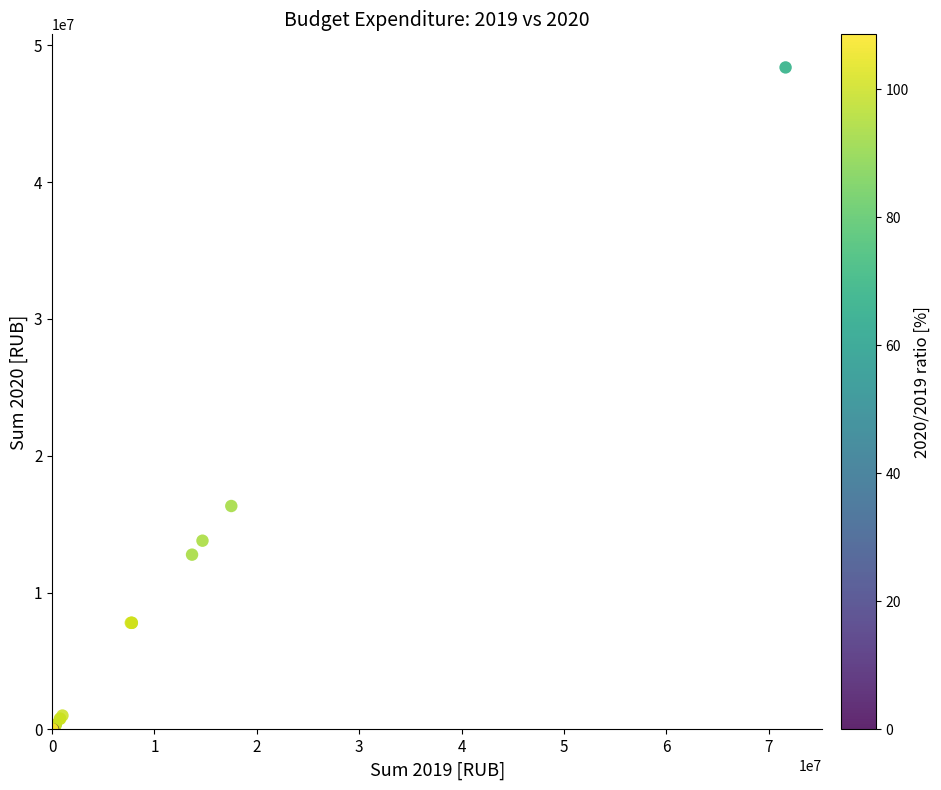

What Y value in the scatter plot is closest to 24193231?

16331720.0